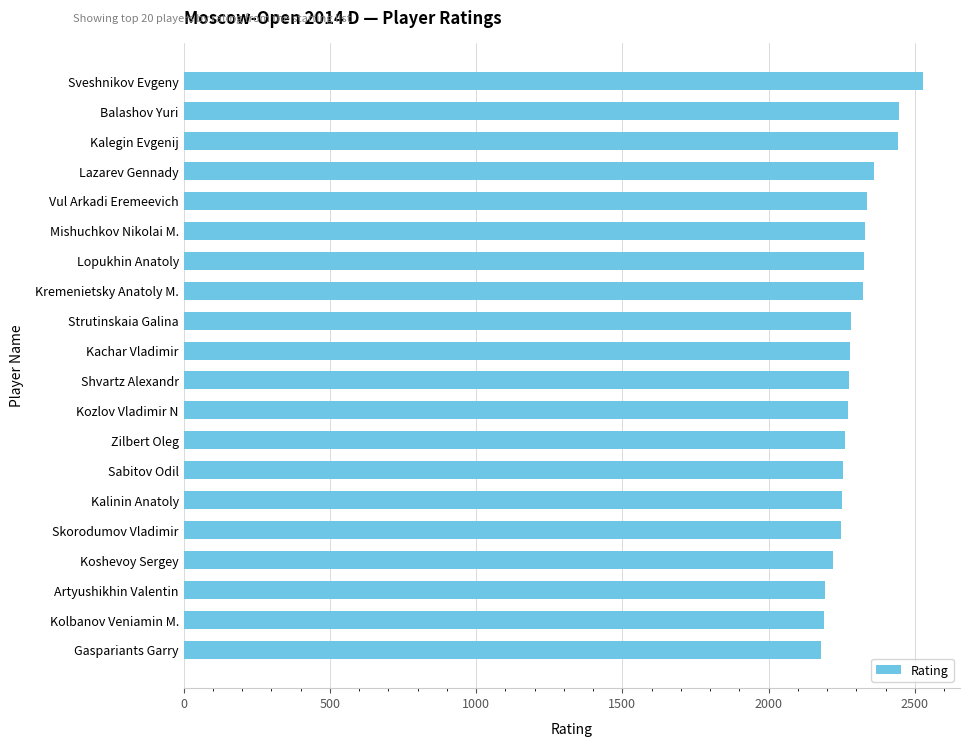

What is the label of the 14th bar from the top?

Sabitov Odil